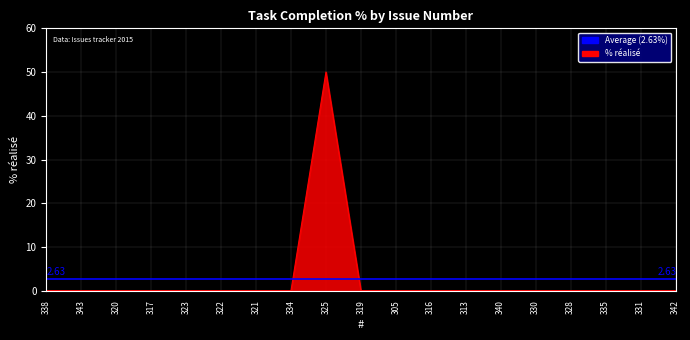

How many points are higher than both their immediate neighbors (excluding endpoints)?

1